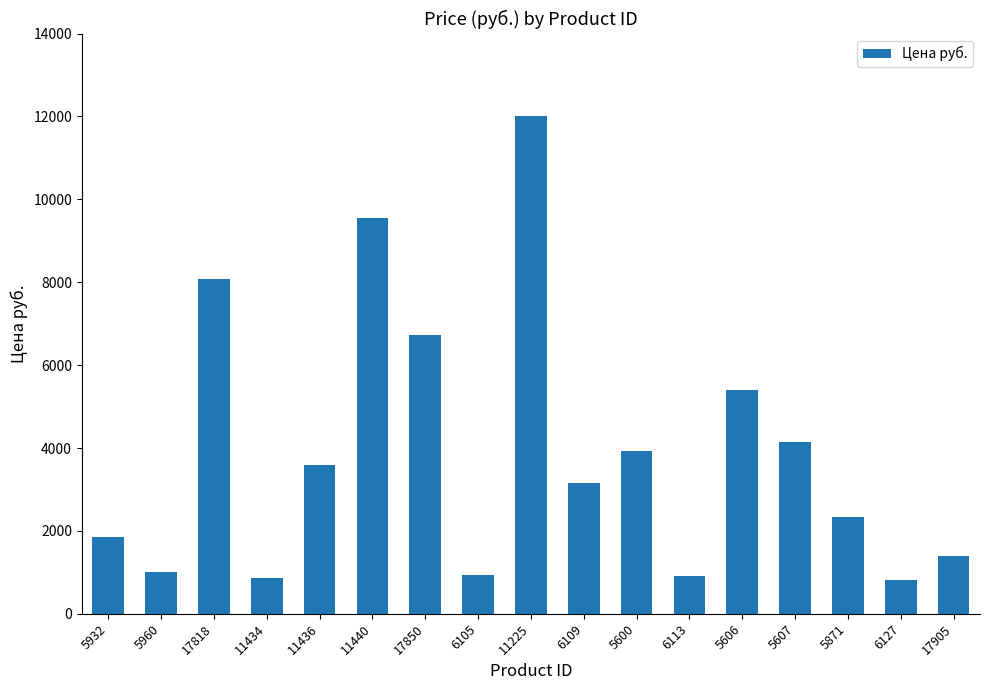

What is the average value?

3923